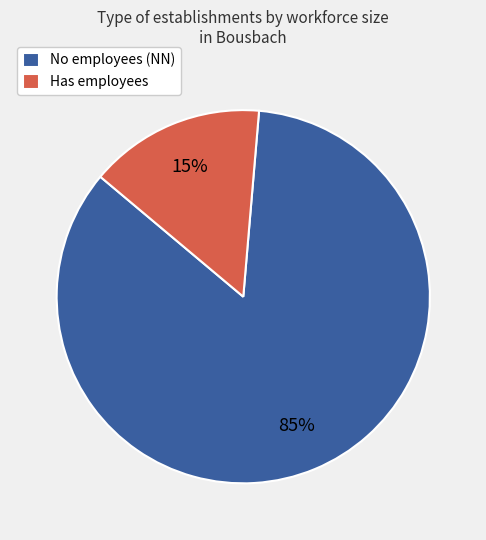

How many segments does this pie chart have?

2